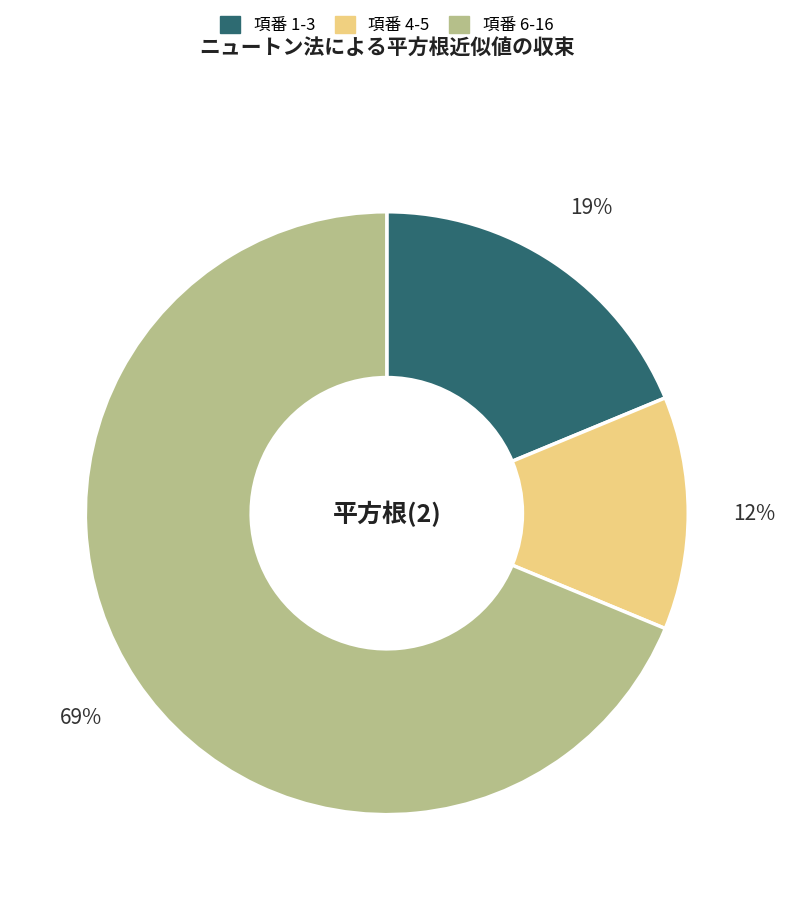

Is there a majority slice in this chart?

Yes